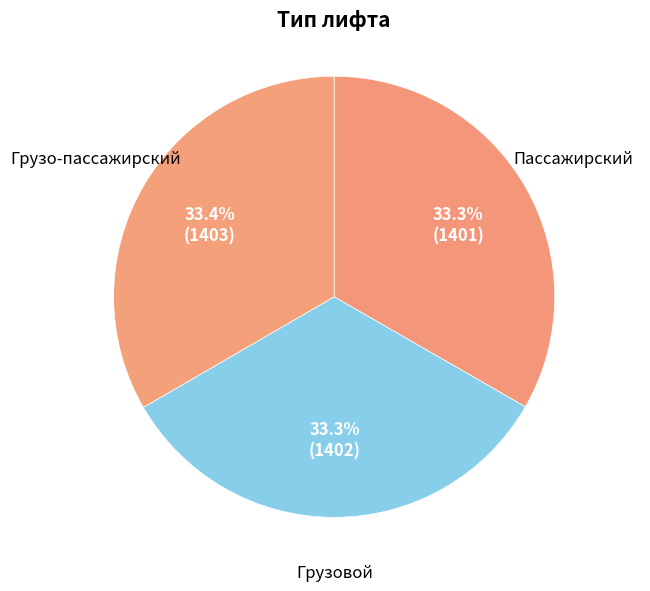

Is there a majority slice in this chart?

No